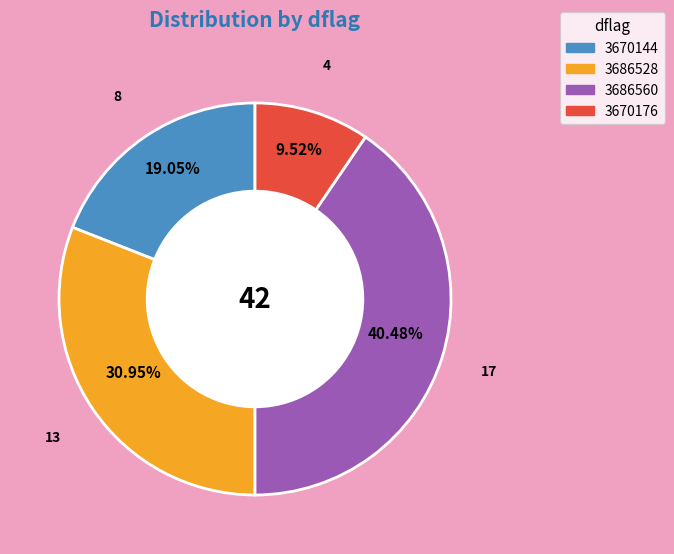

Is the sum of 3686528 and 3670176 greater than half?

No